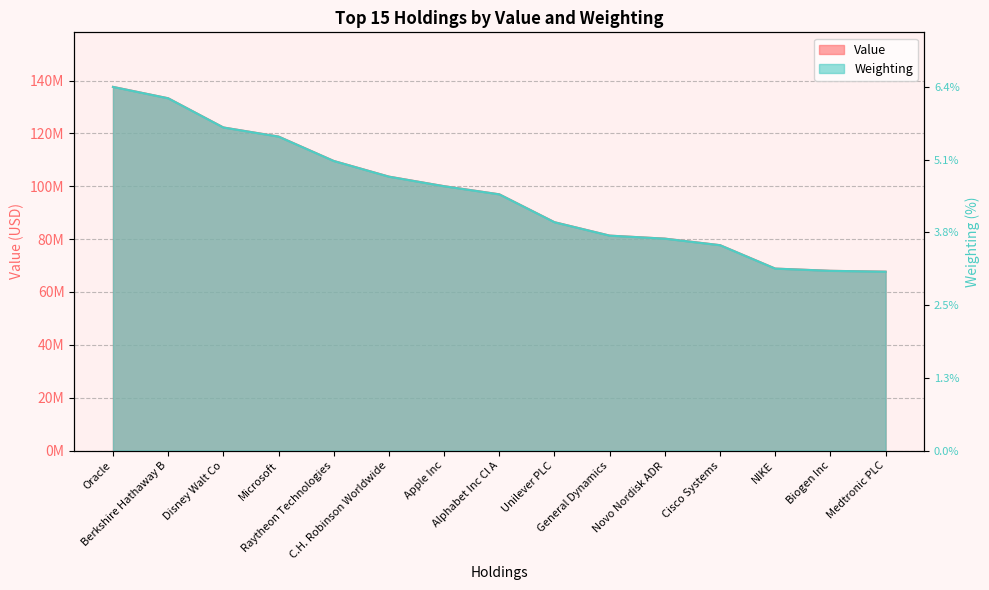

Reading left to right, list all the values displayed in this chart.

Value: 137592000.0	133285000.0	122239000.0	118803000.0	109564000.0	103642000.0	100025000.0	96950000.0	86402000.0	81320000.0	80185000.0	77705000.0	68843000.0	68009000.0	67680000.0
Weighting: 137592000.0	133282097.9	122236620.2	118793030.1	109566807.5	103632570.4	100015717.9	96940310.4	86392962.1	81325037.0	80177173.6	77708184.5	68850144.5	68005490.3	67680623.3